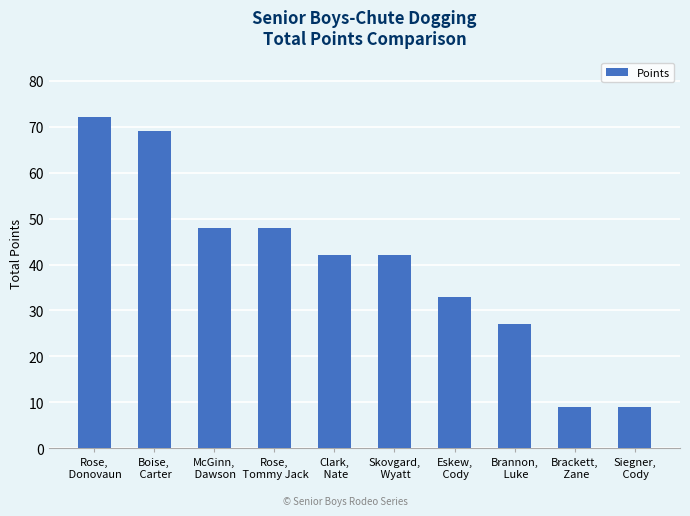

What is the minimum value shown in the chart?

9